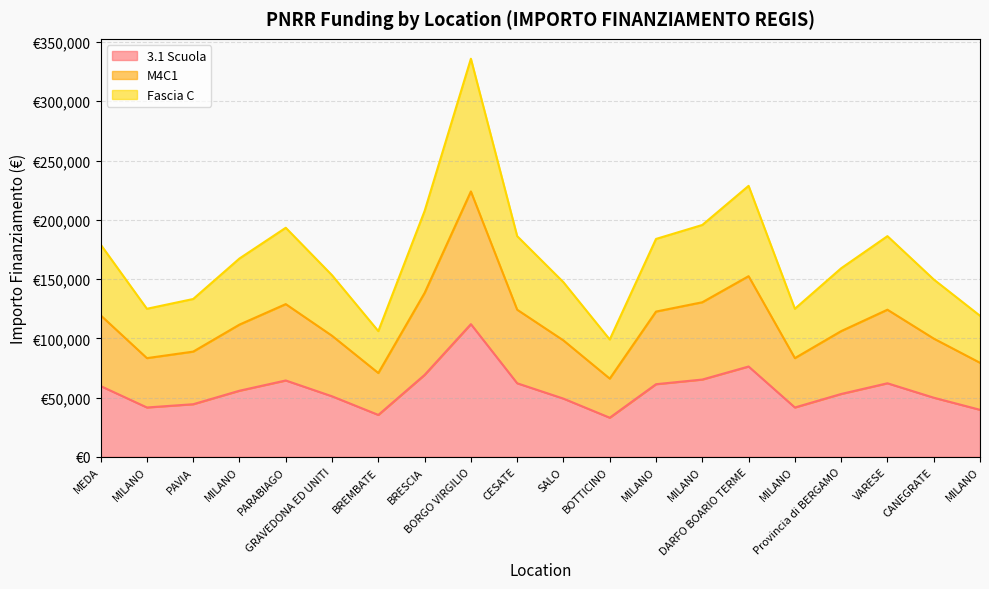

How many categories are shown in the chart?

20